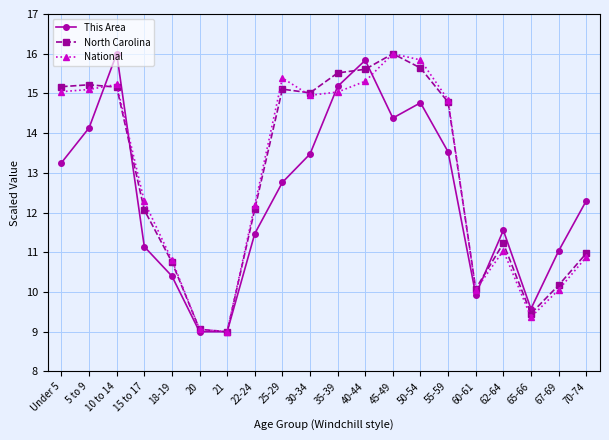

Where does the North Carolina series first go above 14?

Under 5